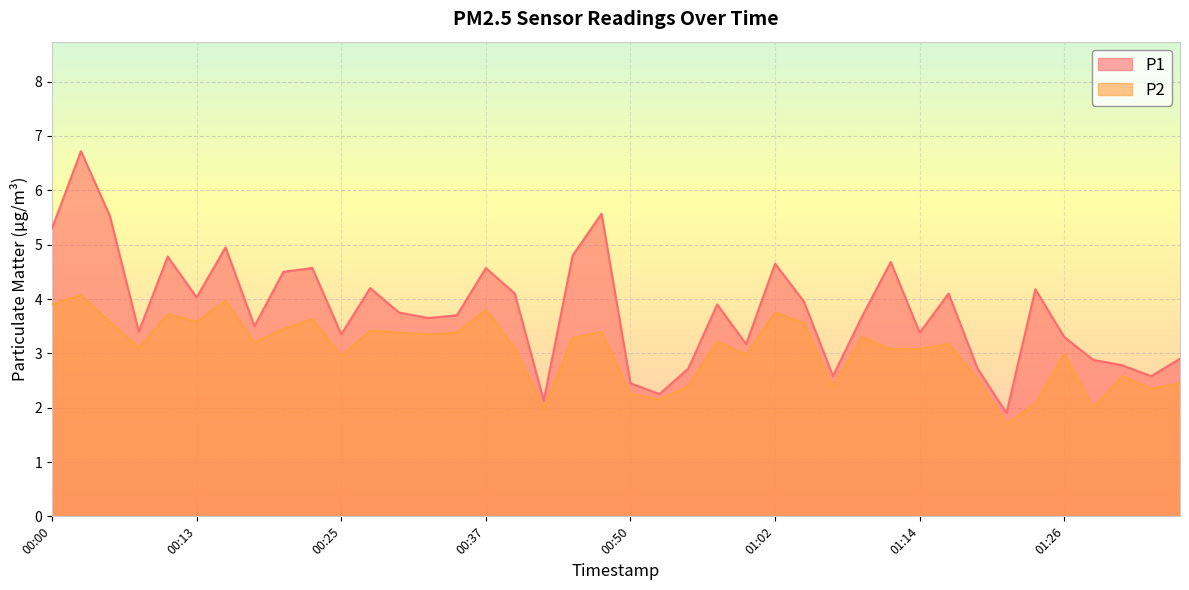

True or false: P1 has a value of 2.6 at 2023-02-01T01:34.

True